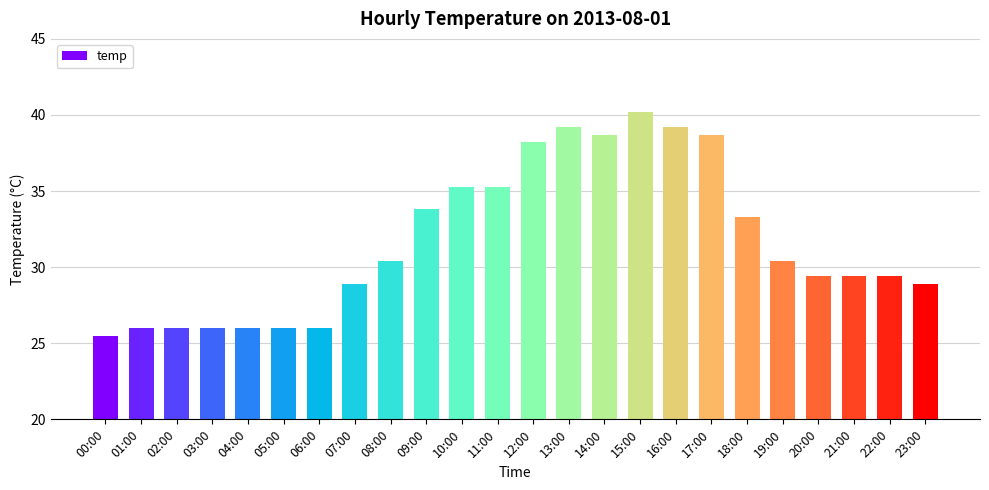

What is the value of the 10th bar from the left?

33.8